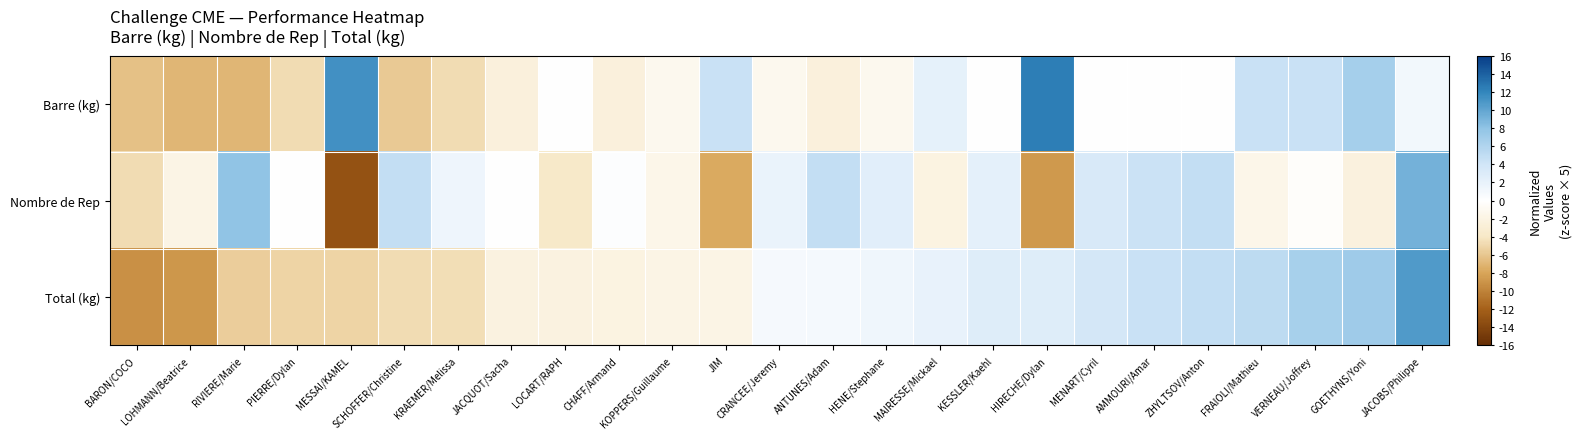

At how many categories does at least one series exceed 7?

5